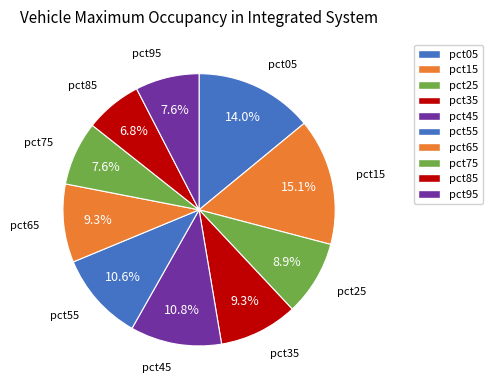

The pct25 slice represents 2% of the pie. True or false?

False